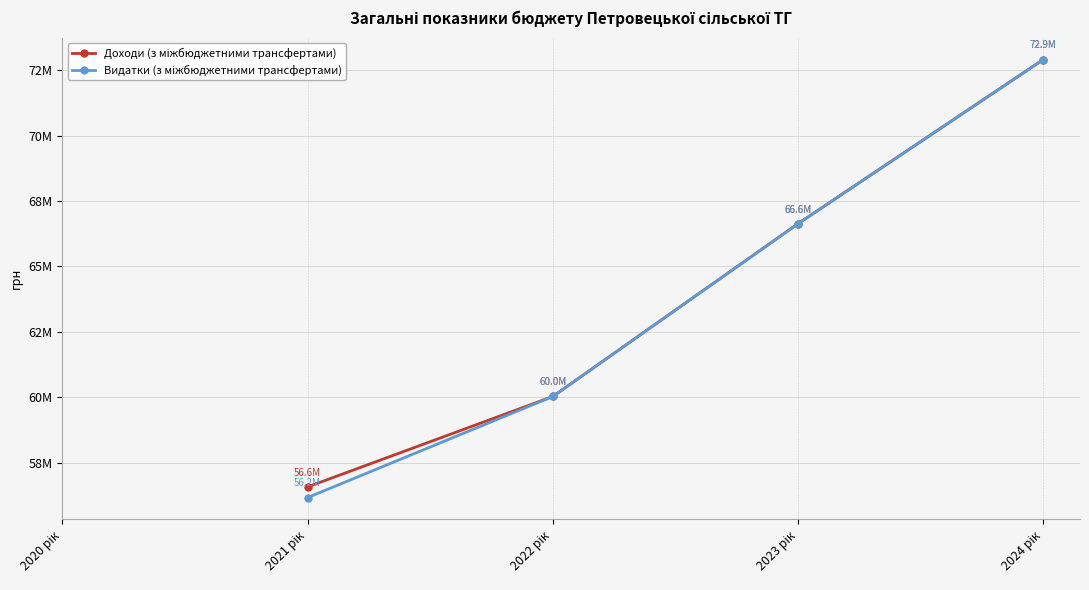

Does the chart display data point markers on the line(s)?

Yes